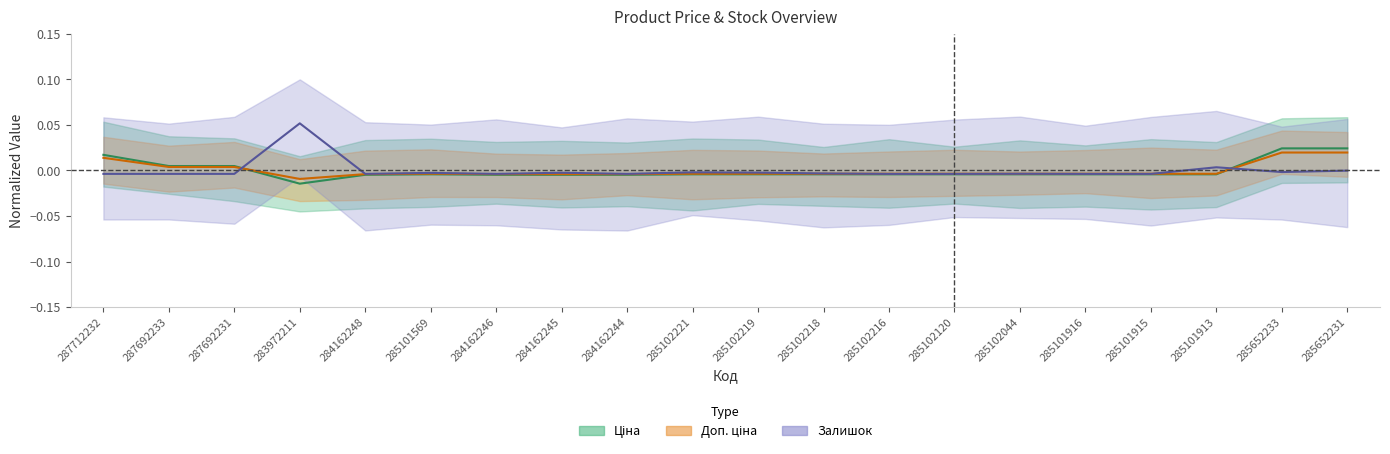

How many values in the Доп. ціна series exceed 0?

5